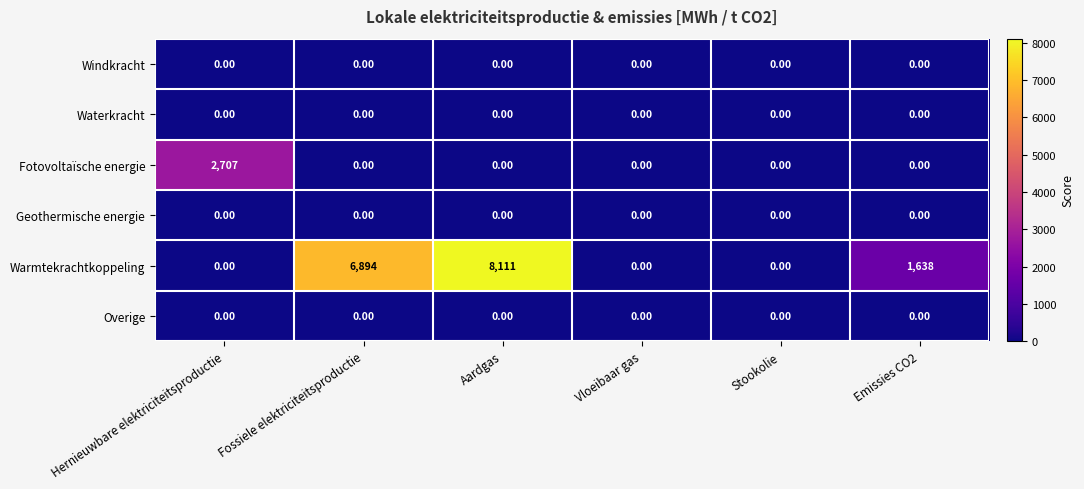

Which series has the widest spread of values?

Warmtekrachtkoppeling